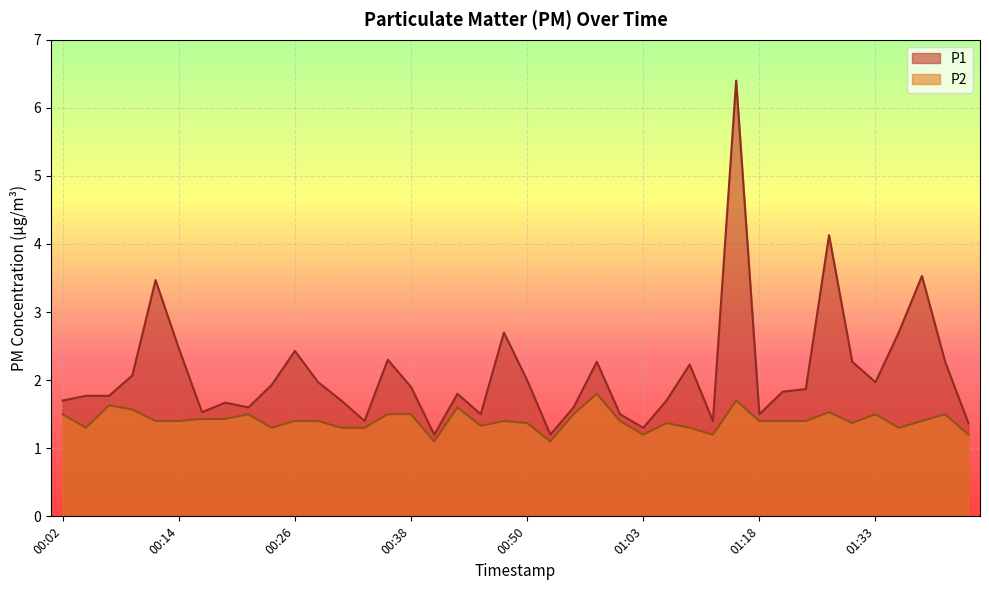

True or false: P1 has a value of 2.9 at 00:29.

False